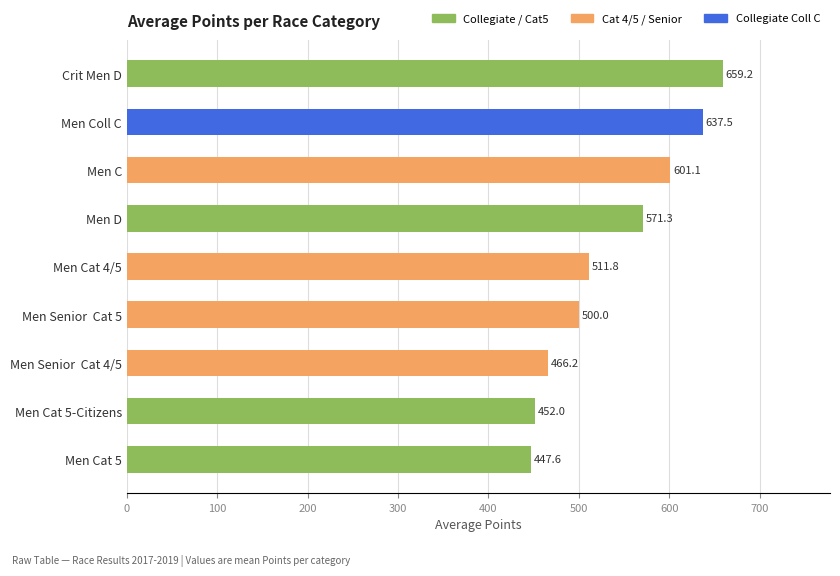

Which has a higher value, Men D or Men Senior  Cat 5?

Men D